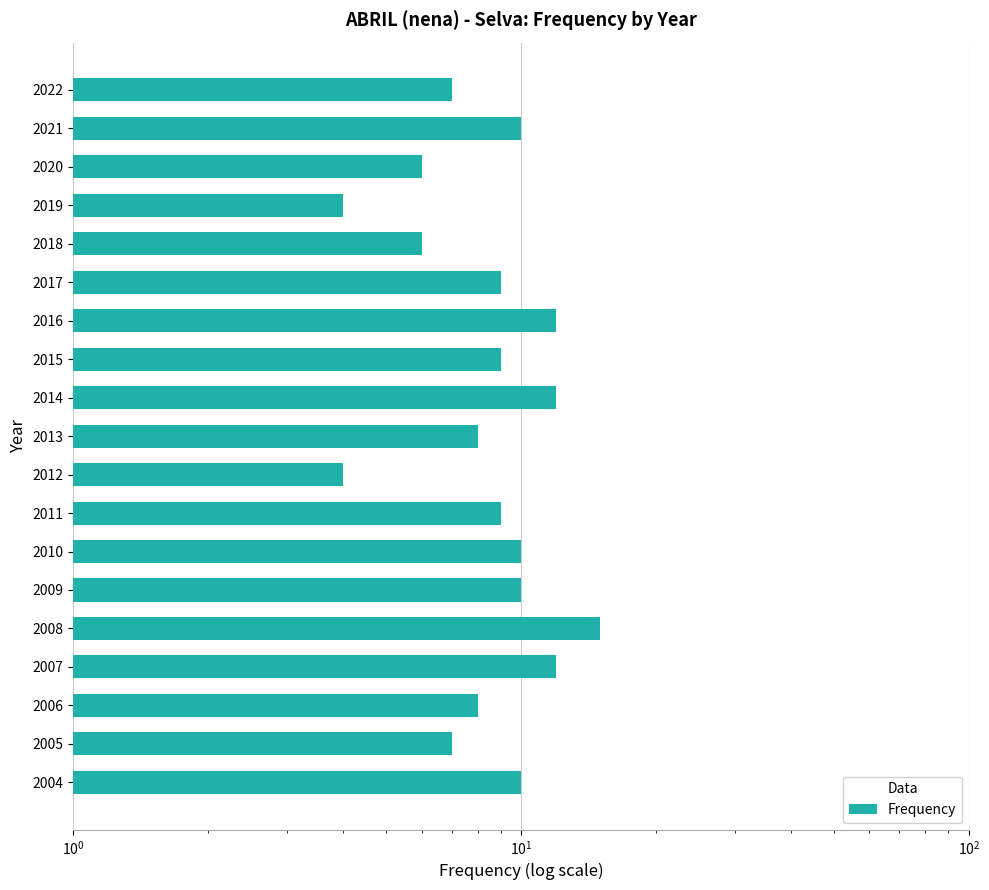

What is the difference between the maximum and minimum values?

11